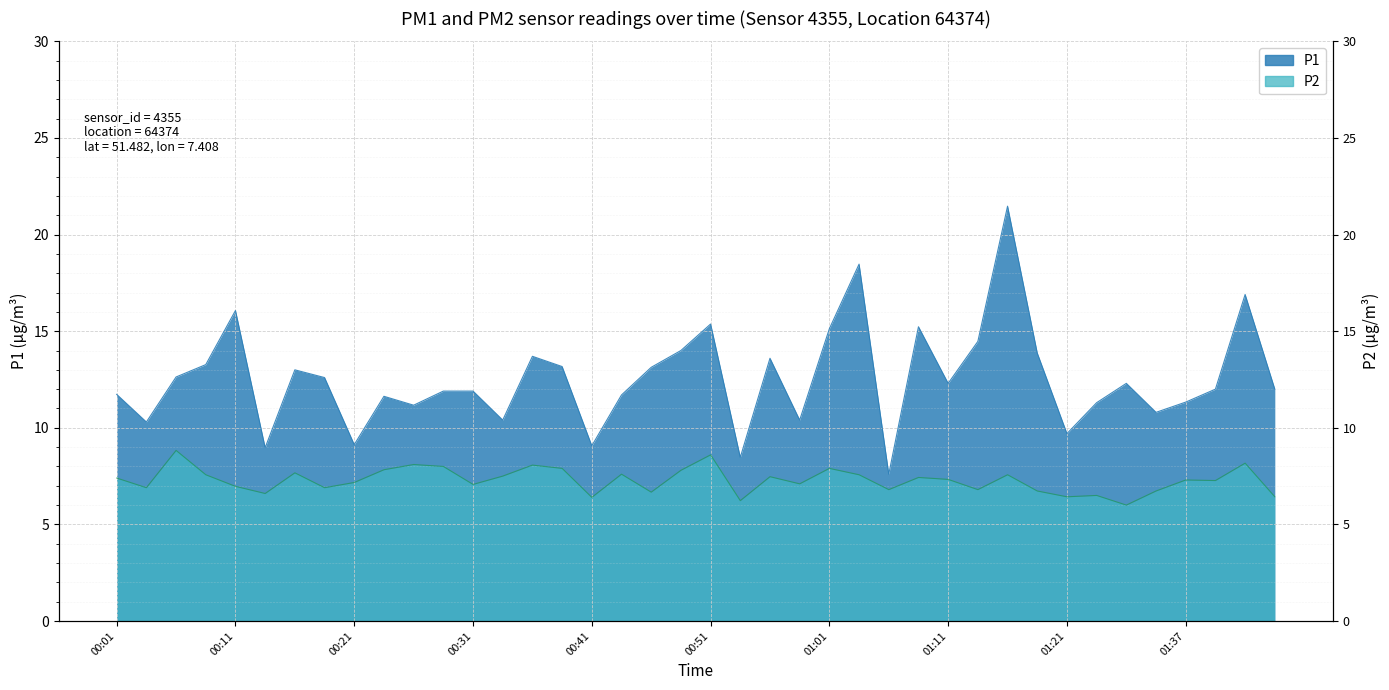

Reading left to right, list all the values displayed in this chart.

P1: 11.7	10.3	12.6	13.3	16.1	9.0	13.0	12.6	9.1	11.6	11.2	11.9	11.9	10.4	13.7	13.2	9.1	11.7	13.1	14.0	15.4	8.5	13.6	10.4	15.1	18.5	7.6	15.2	12.3	14.5	21.5	13.9	9.7	11.3	12.3	10.8	11.3	12.0	16.9	12.0
P2: 7.4	6.9	8.8	7.6	7.0	6.6	7.7	6.9	7.2	7.8	8.1	8.0	7.1	7.5	8.1	7.9	6.4	7.6	6.7	7.8	8.6	6.2	7.5	7.1	7.9	7.6	6.8	7.4	7.3	6.8	7.6	6.7	6.4	6.5	6.0	6.7	7.3	7.3	8.2	6.4